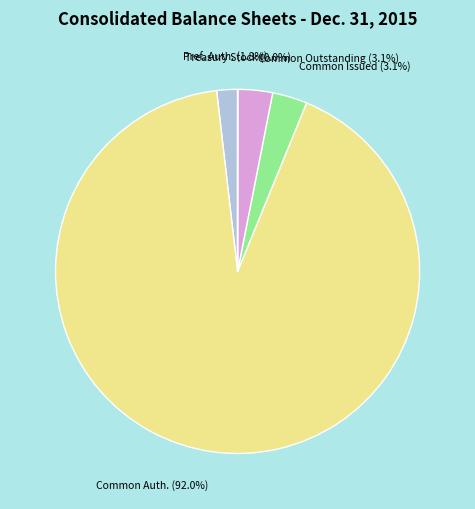

Does any single category account for the majority?

Yes